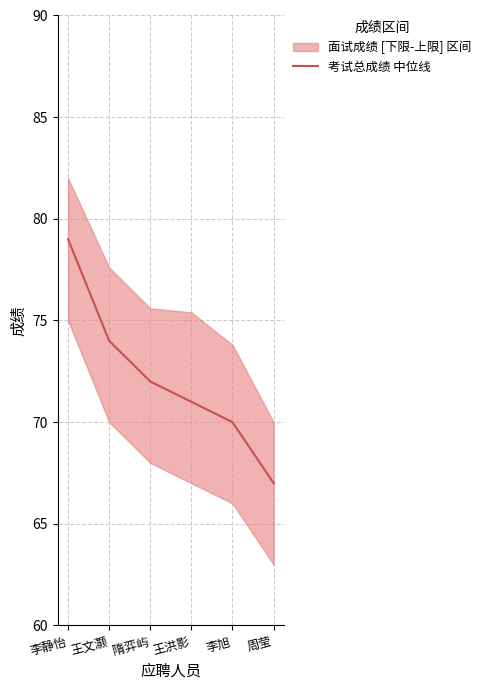

True or false: there are more than 0 points higher than both neighbors.

False